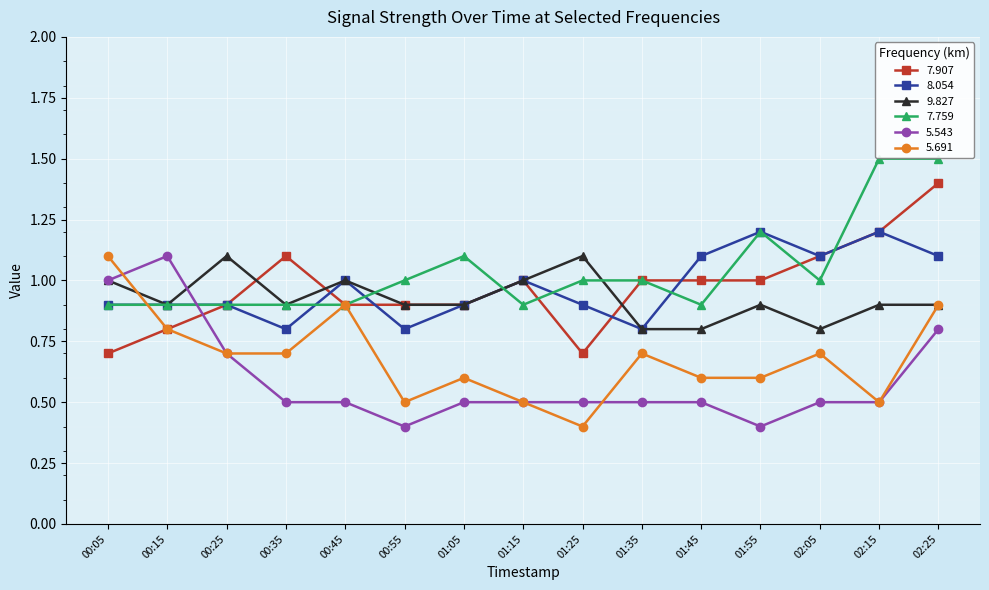

Where is 5.691 nearest to the value 0?

01:25